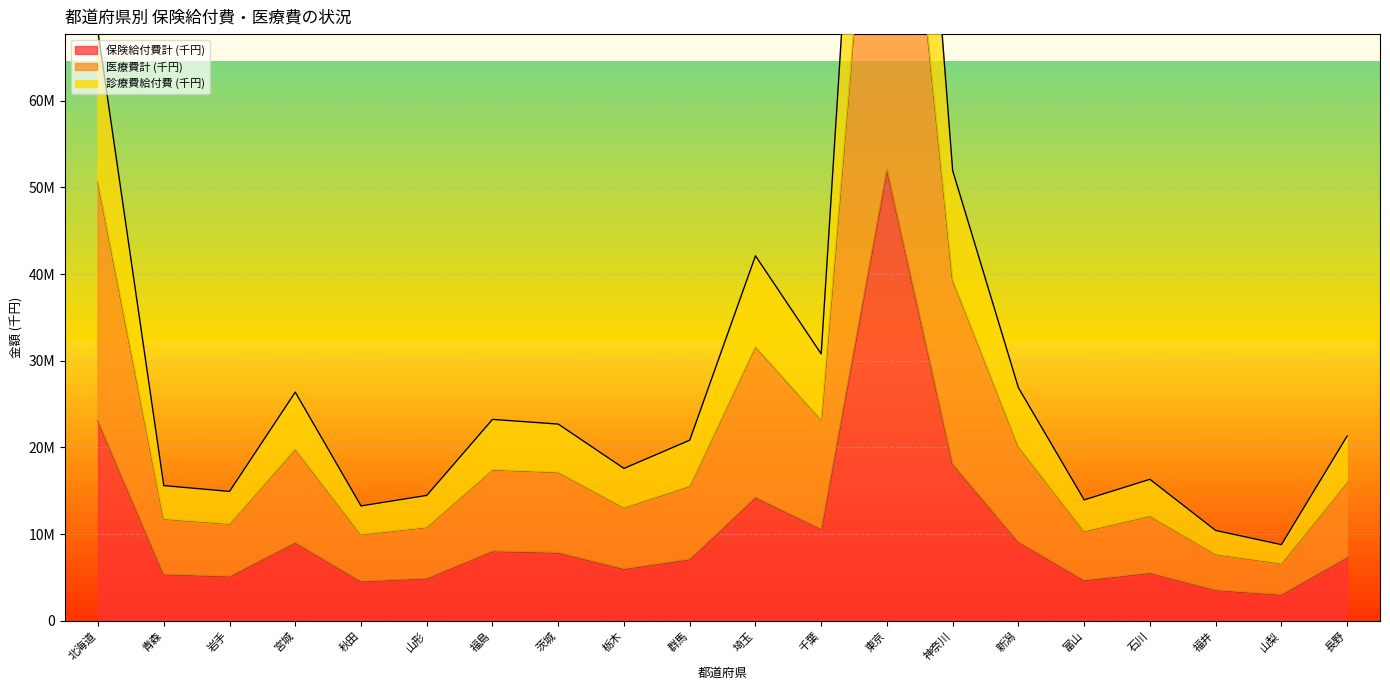

True or false: 診療費給付費 (千円) and 保険給付費計 (千円) cross at least once.

False